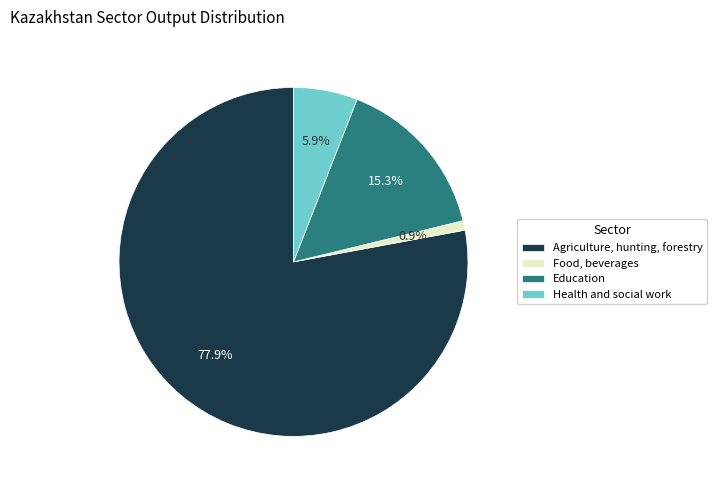

Do Food, beverages and Education together represent more than half of the pie?

No